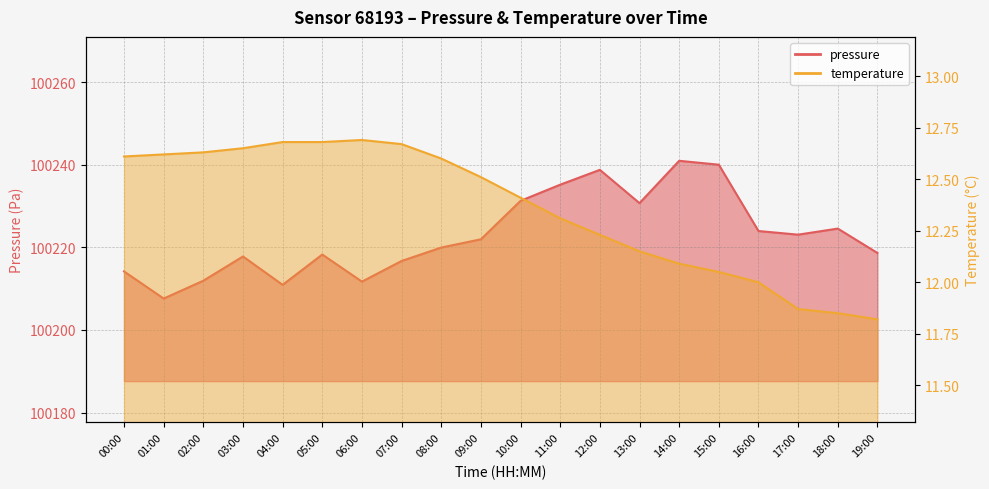

What is the highest value of the temperature series?

12.7